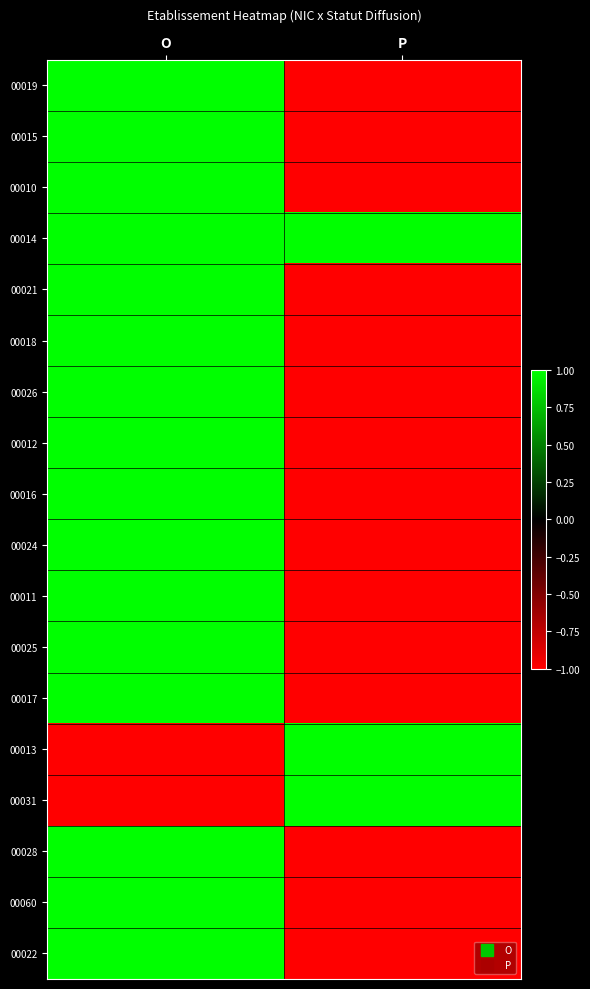

Between O and P, which is larger?

O